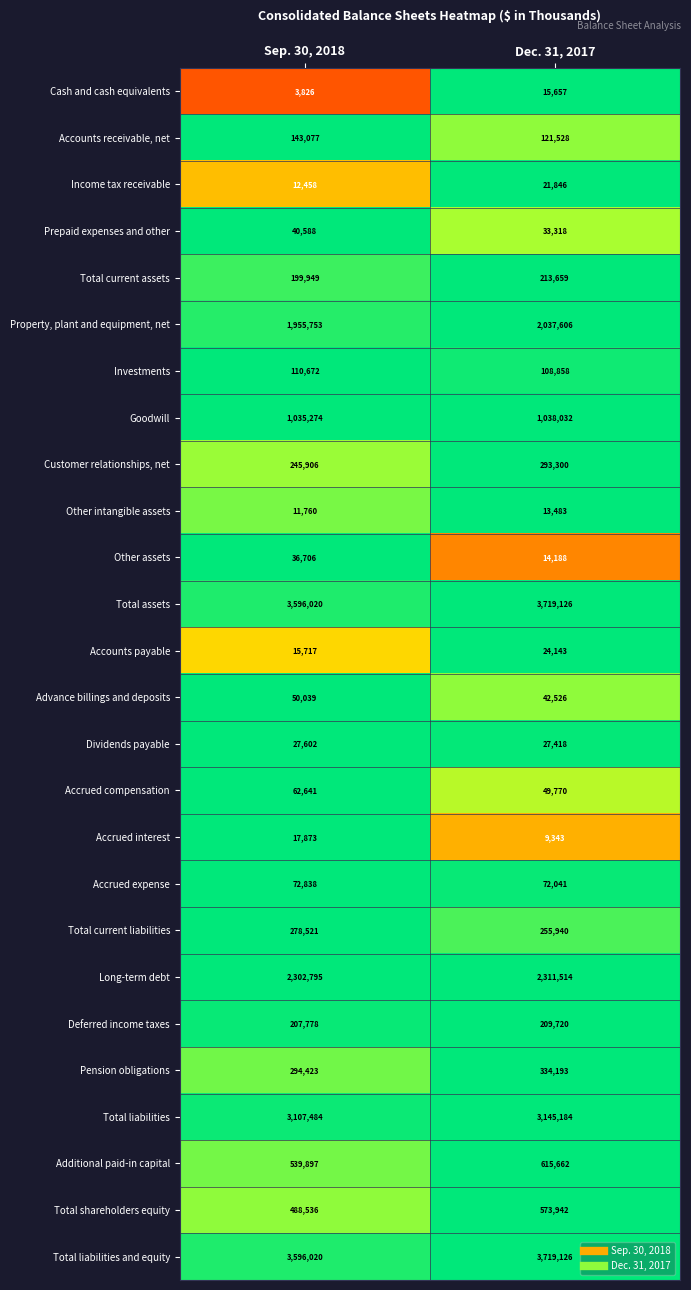

At which category is the sum across all series the highest?

Dec. 31, 2017